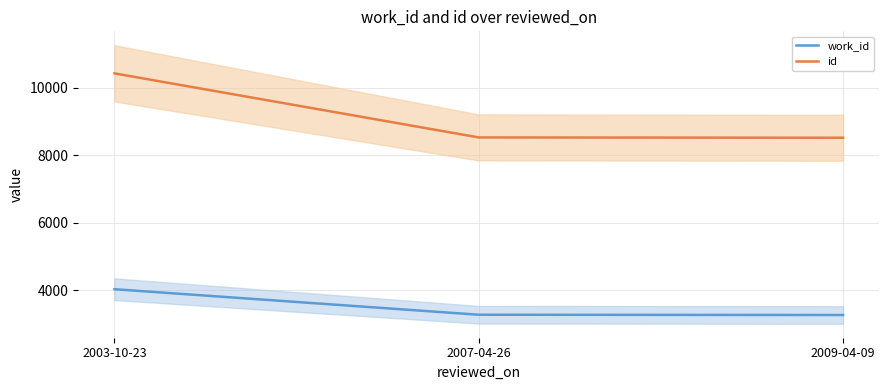

Count the number of data series in this chart.

2